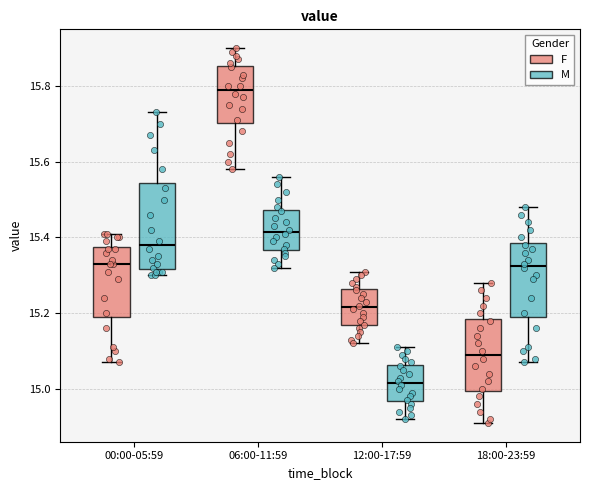

Reading left to right, read every box against the y-axis: the position of its median line, the range the box covers, and the ends of its whiskers. The values are not printed on the chart, so give them approximately, as read against the axis.

00:00-05:59 (F): median 15.34, box 15.20 to 15.38, whiskers 15.08 to 15.42
00:00-05:59 (M): median 15.38, box 15.32 to 15.54, whiskers 15.30 to 15.74
06:00-11:59 (F): median 15.80, box 15.70 to 15.86, whiskers 15.58 to 15.90
06:00-11:59 (M): median 15.42, box 15.36 to 15.48, whiskers 15.32 to 15.56
12:00-17:59 (F): median 15.22, box 15.16 to 15.26, whiskers 15.12 to 15.32
12:00-17:59 (M): median 15.02, box 14.96 to 15.06, whiskers 14.92 to 15.12
18:00-23:59 (F): median 15.10, box 15.00 to 15.18, whiskers 14.92 to 15.28
18:00-23:59 (M): median 15.32, box 15.20 to 15.38, whiskers 15.08 to 15.48